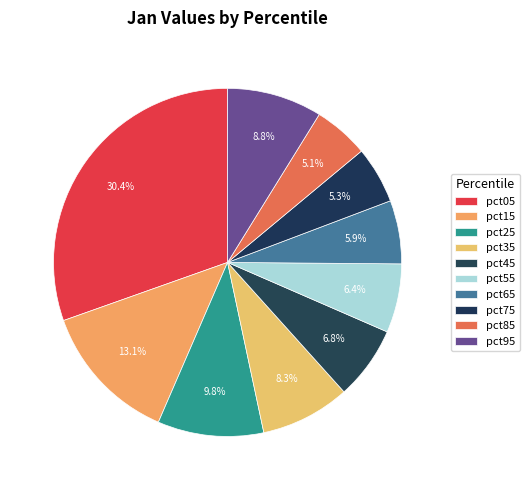

How many segments does this pie chart have?

10